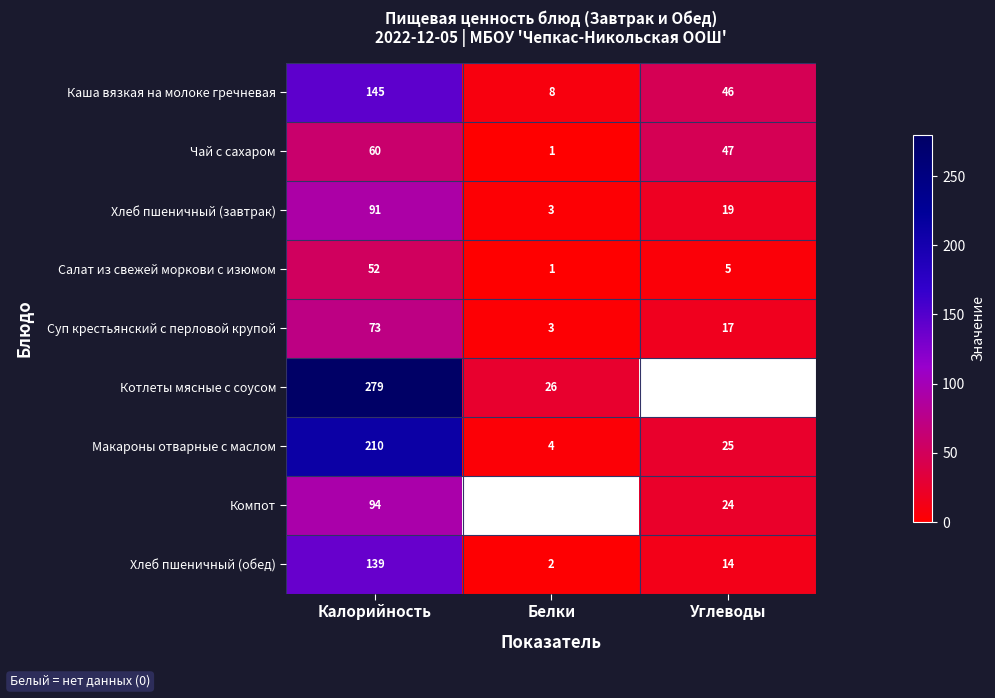

What is the difference between the maximum and minimum values in the Каша вязкая на молоке гречневая series?

137